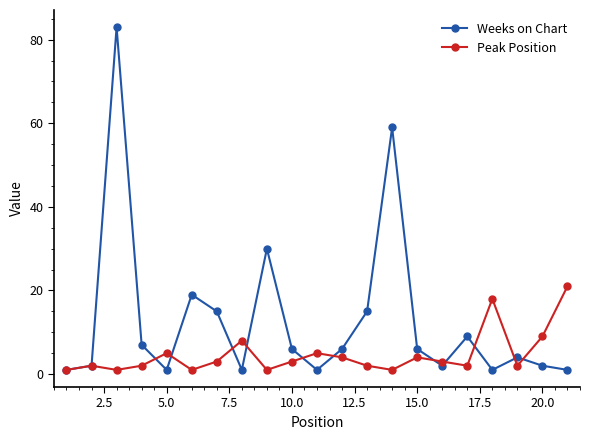

Which series has the largest total across all categories?

Weeks on Chart